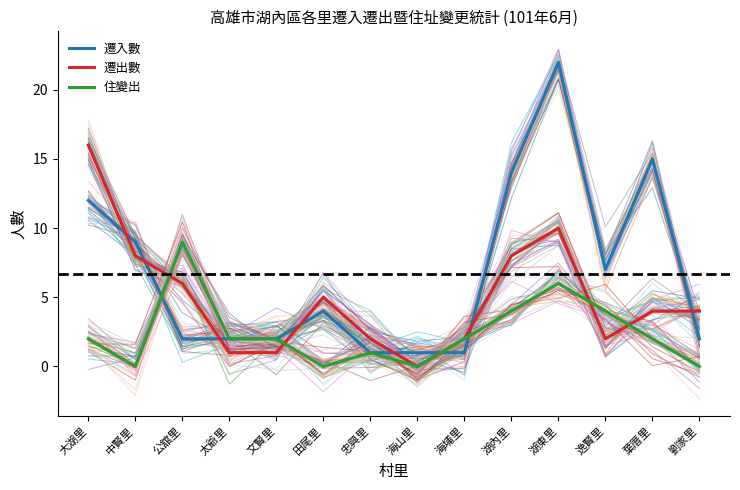

How many distinct data groups are displayed?

3